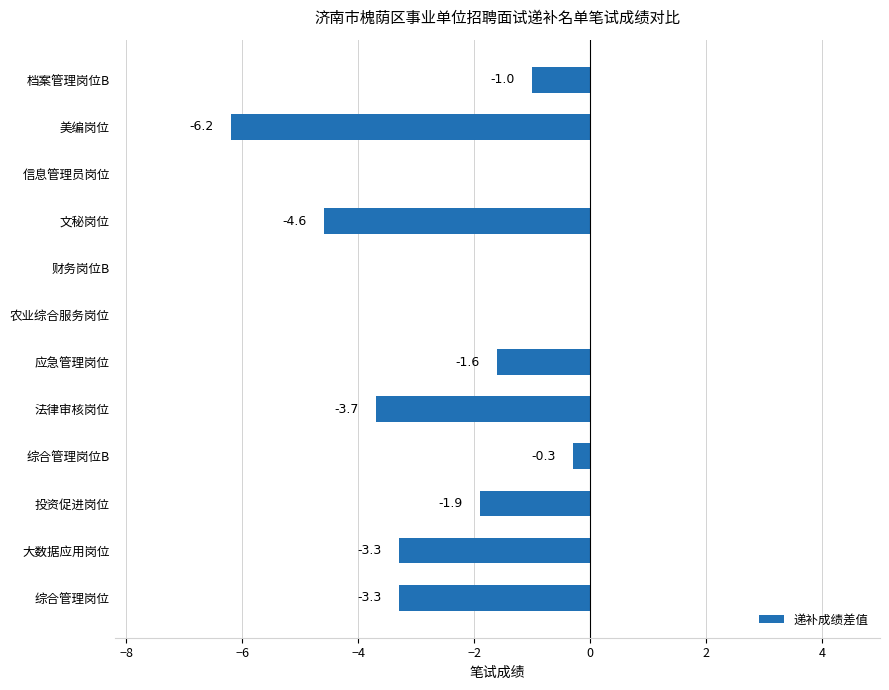

What is the sum of the values at 档案管理岗位B and 农业综合服务岗位?

-1.0